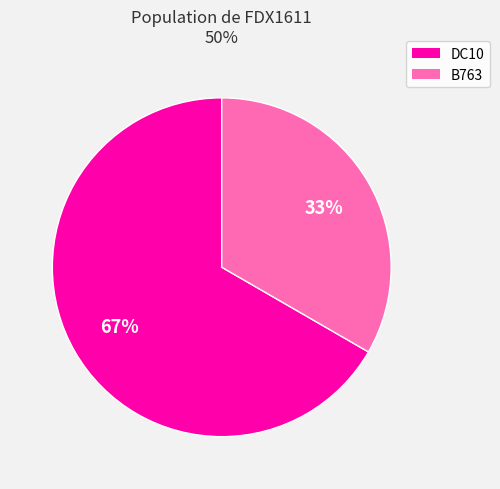

To the nearest percent, what is the average slice percentage?

50%